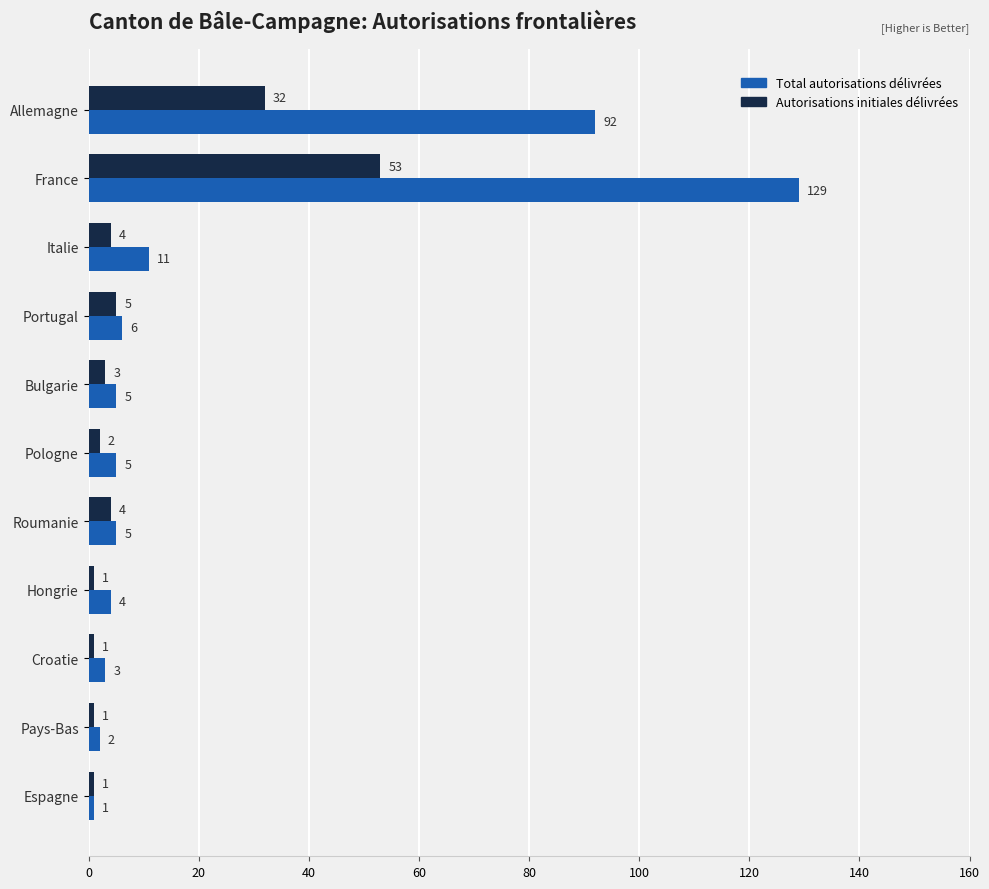

Between Croatie and Espagne, which series saw the biggest shift?

Total autorisations délivrées